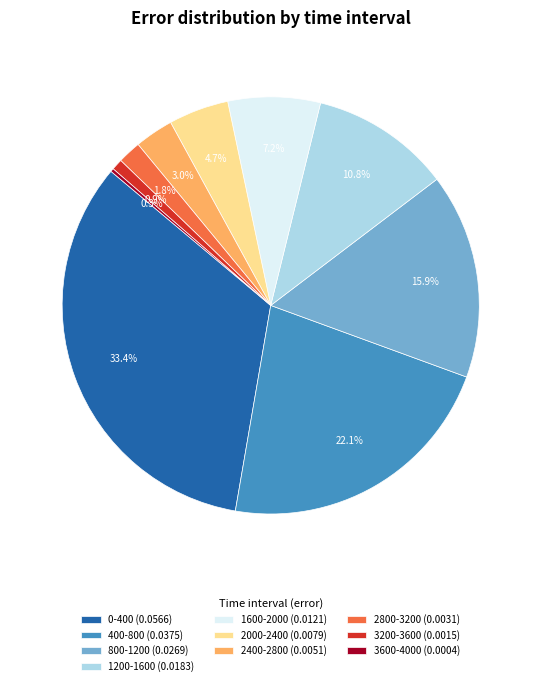

Do 800-1200 and 2800-3200 together represent more than half of the pie?

No